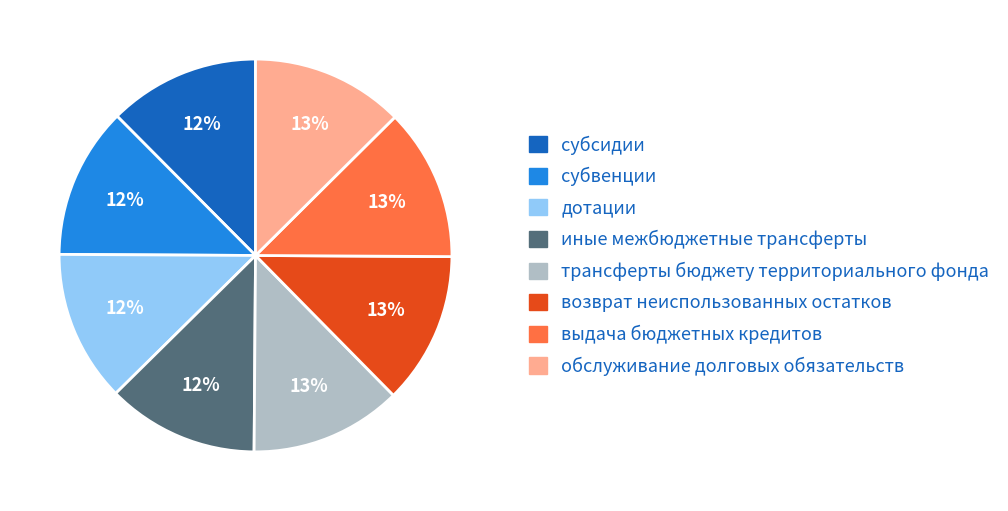

Does any single category account for the majority?

No